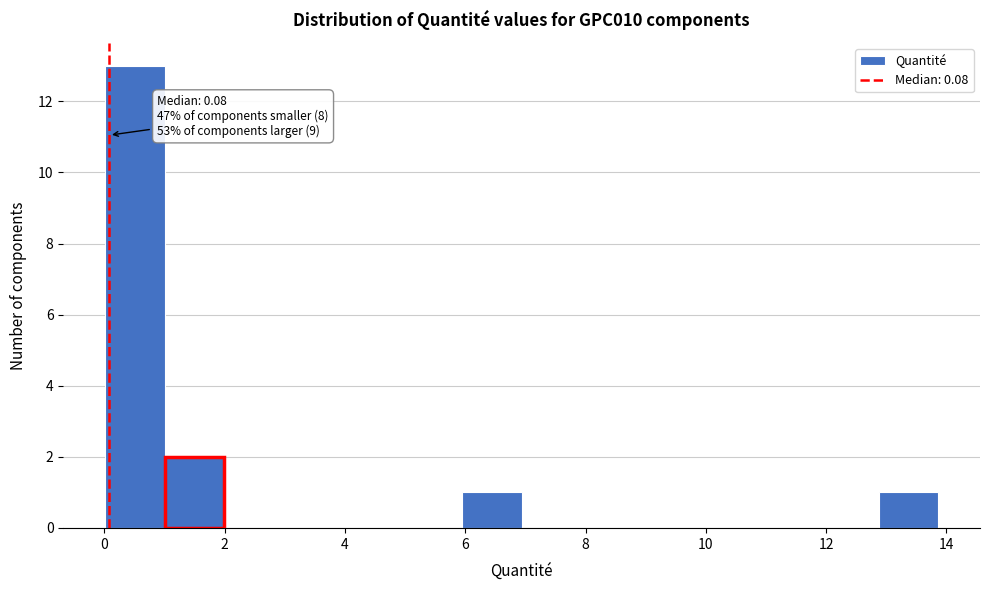

Over which range of the x-axis is the bar tallest?

0.0 to 1.0